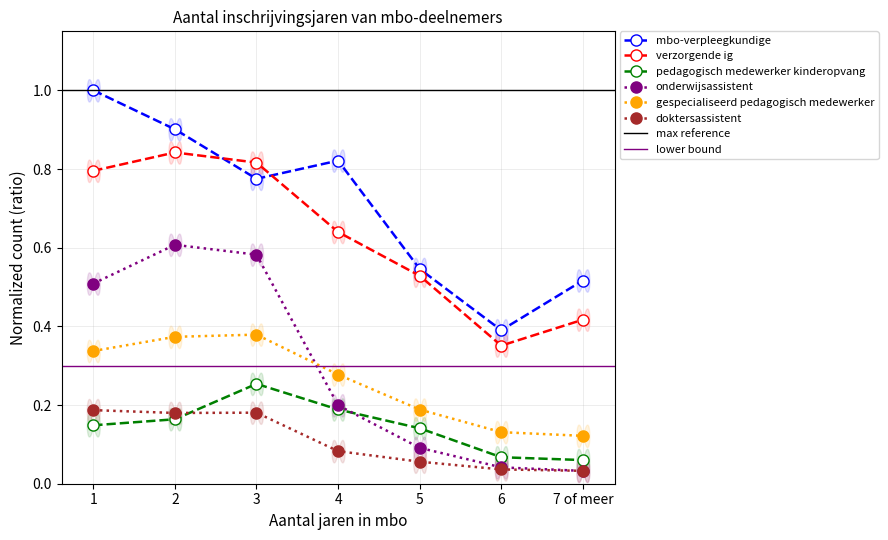

What is the sum of all onderwijsassistent values?

2.1